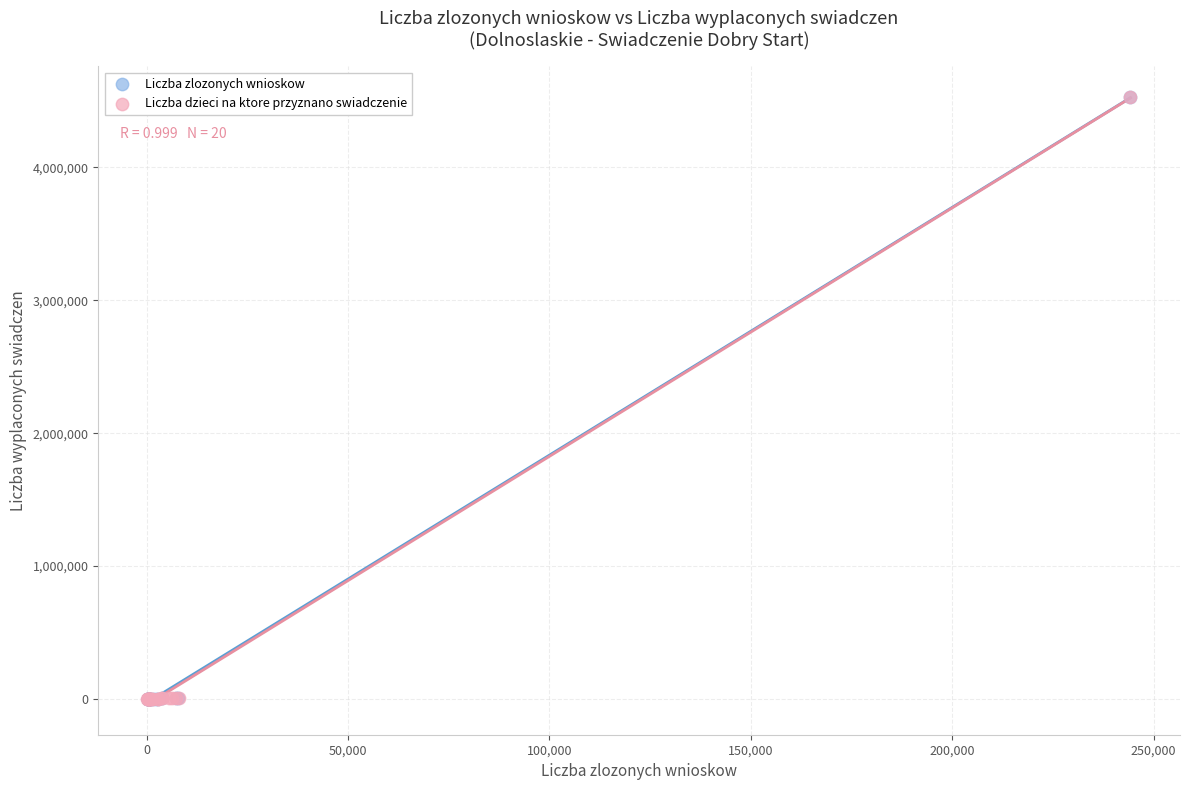

What are all the series names shown in the legend?

Liczba zlozonych wnioskow, Liczba dzieci na ktore przyznano swiadczenie